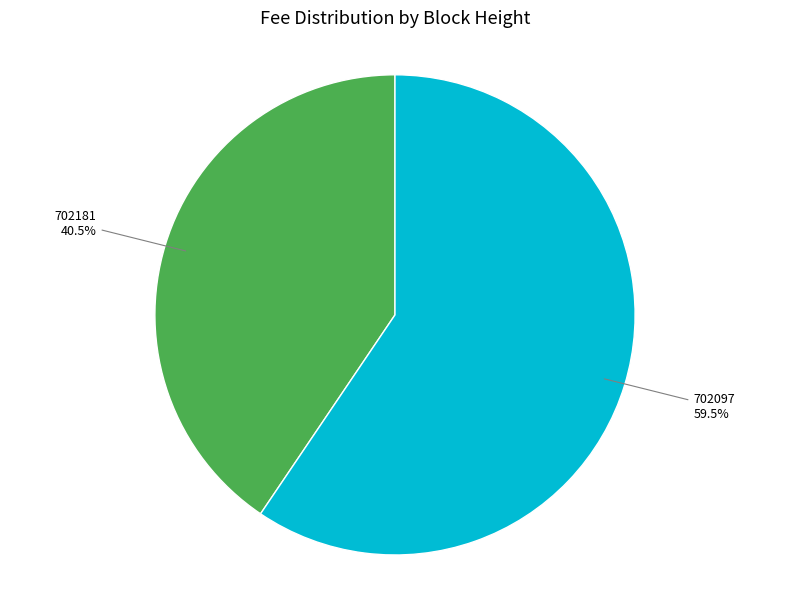

Is there any slice that represents more than half of the pie?

Yes